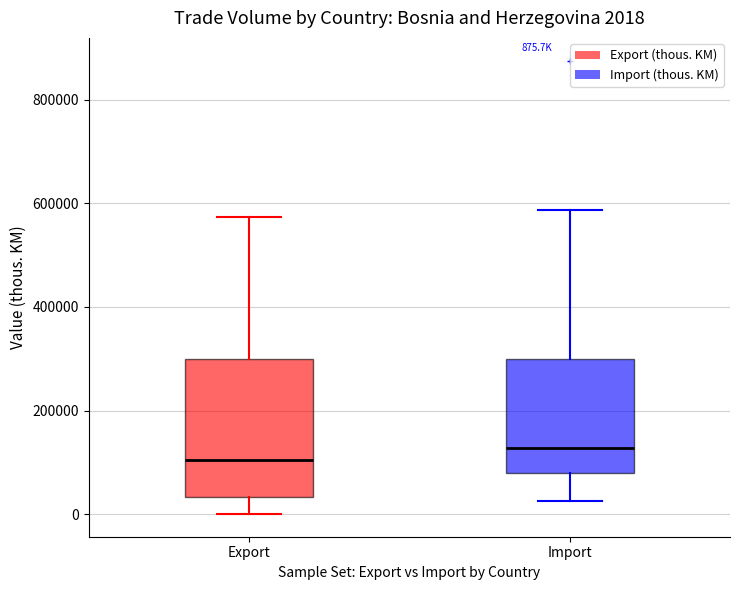

Which box has the highest median line?

Import